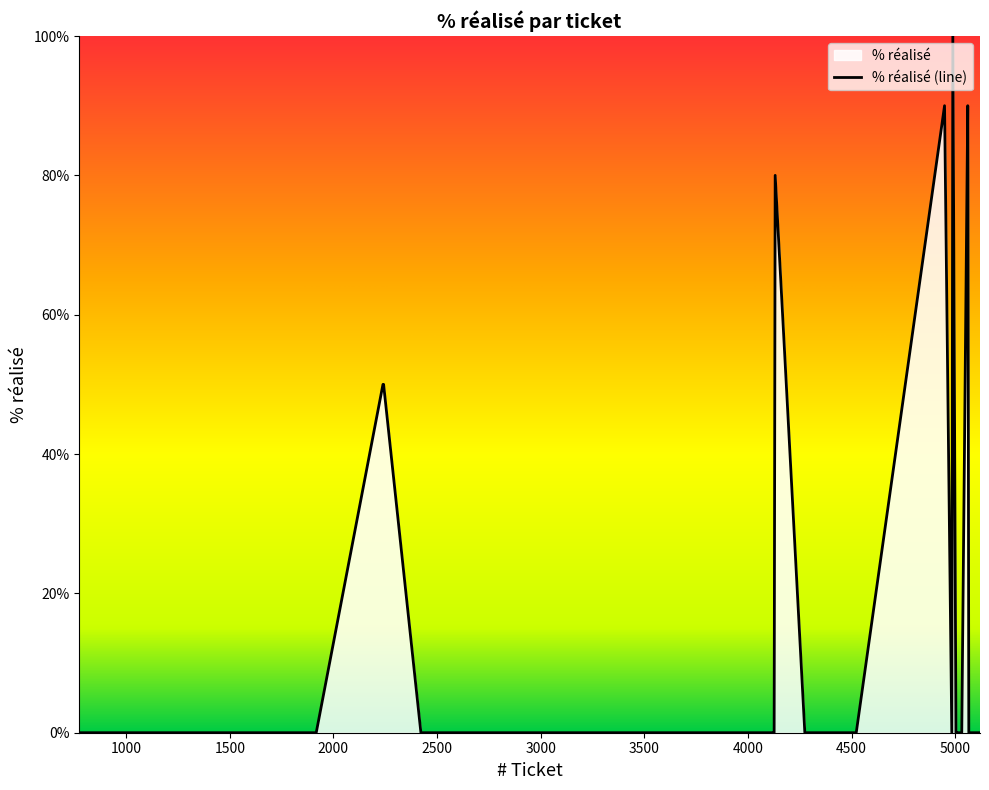

What is the sum of all values?

540